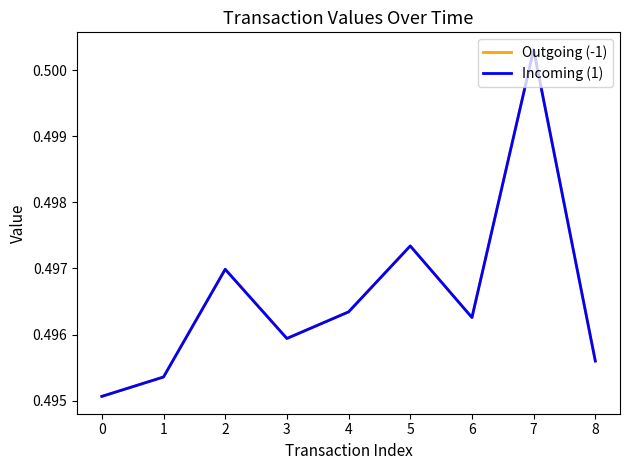

Does the chart display data point markers on the line(s)?

No